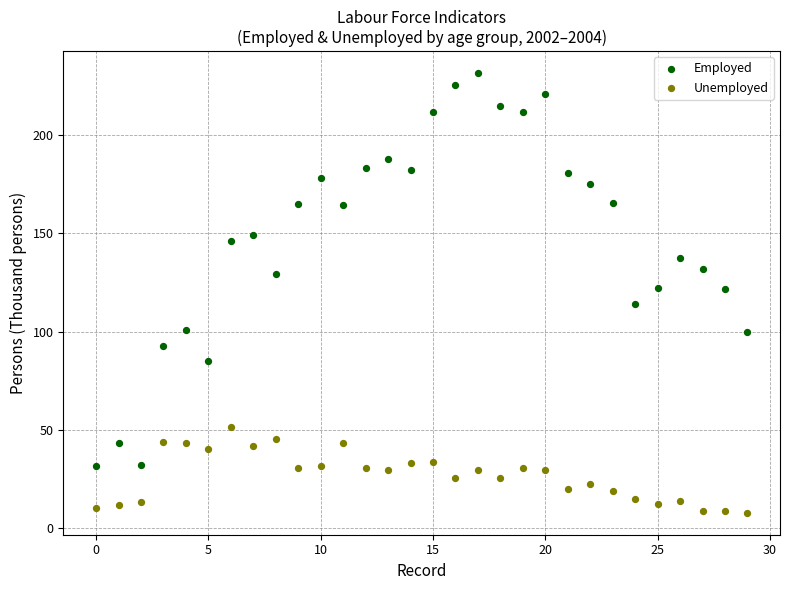

Which series reaches the maximum Y coordinate?

Employed